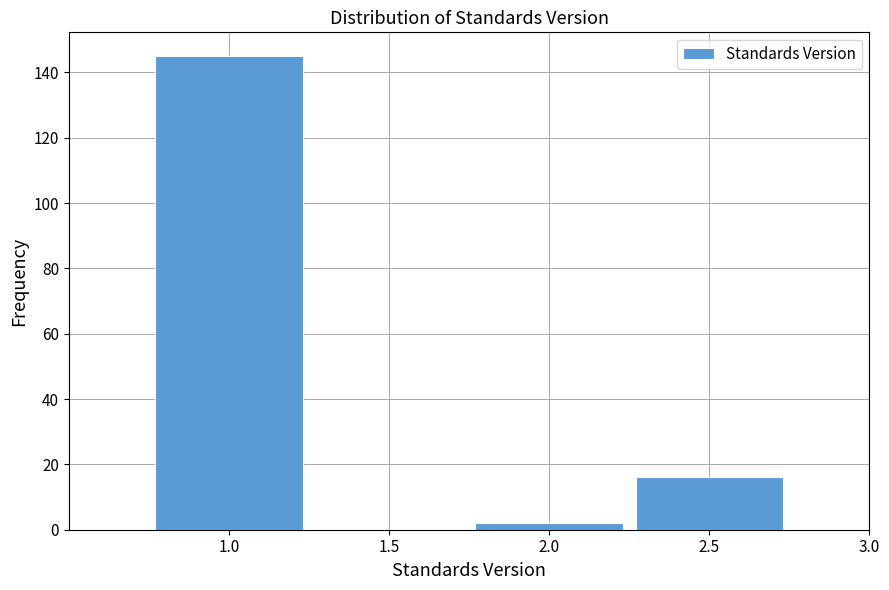

Which range on the x-axis has the tallest bar?

0.75 to 1.25